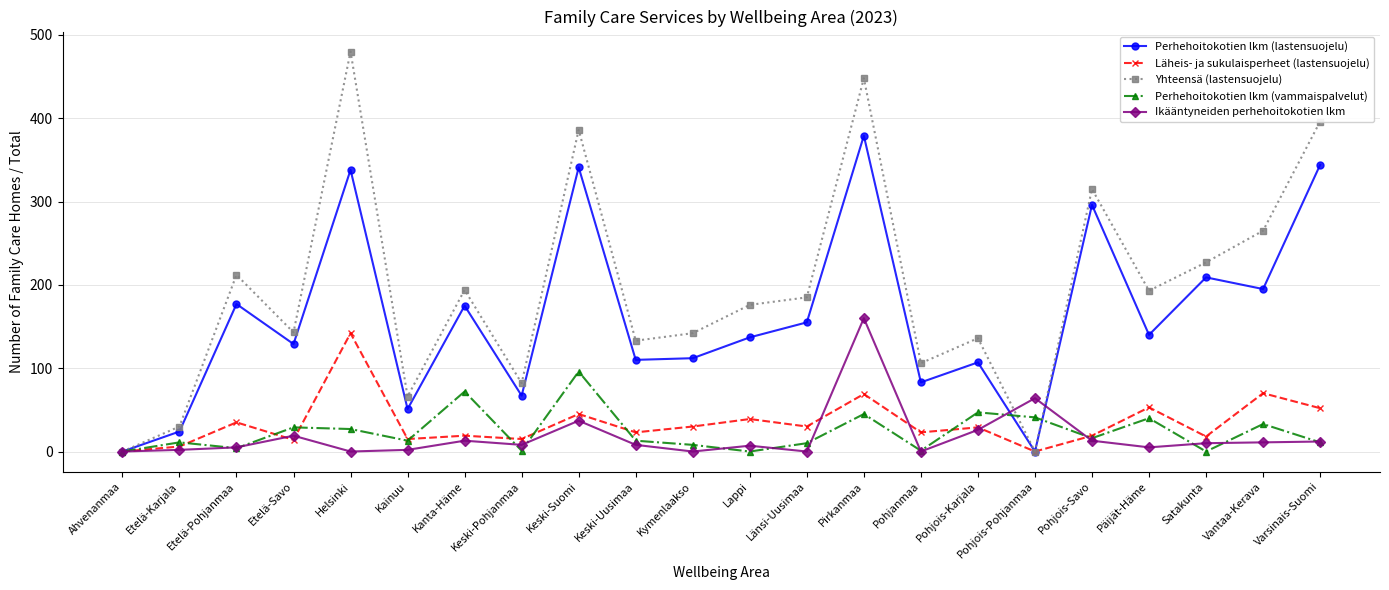

What is the total value across all series at Lappi?

359